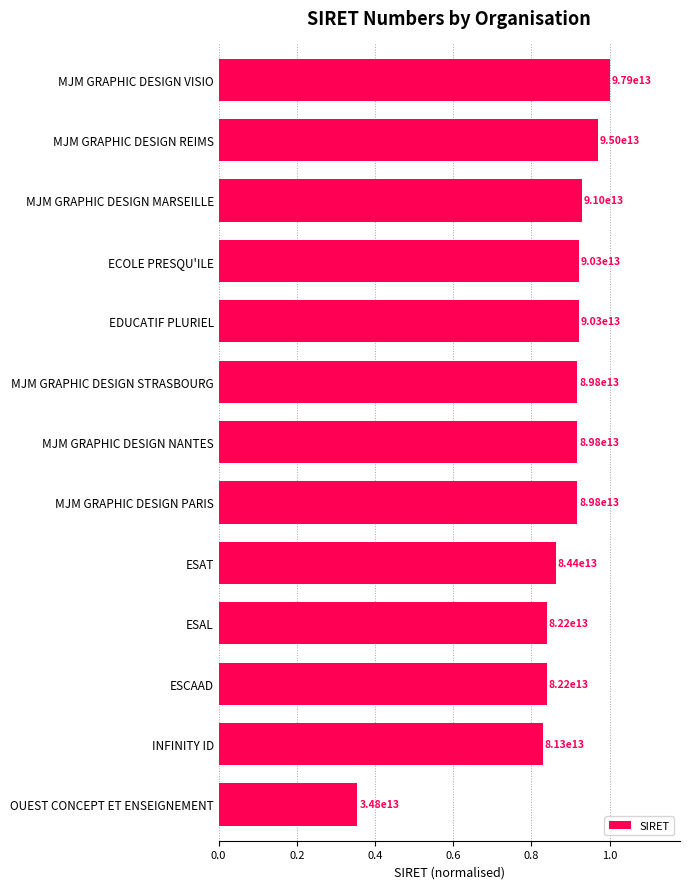

Are the bars horizontal?

Yes